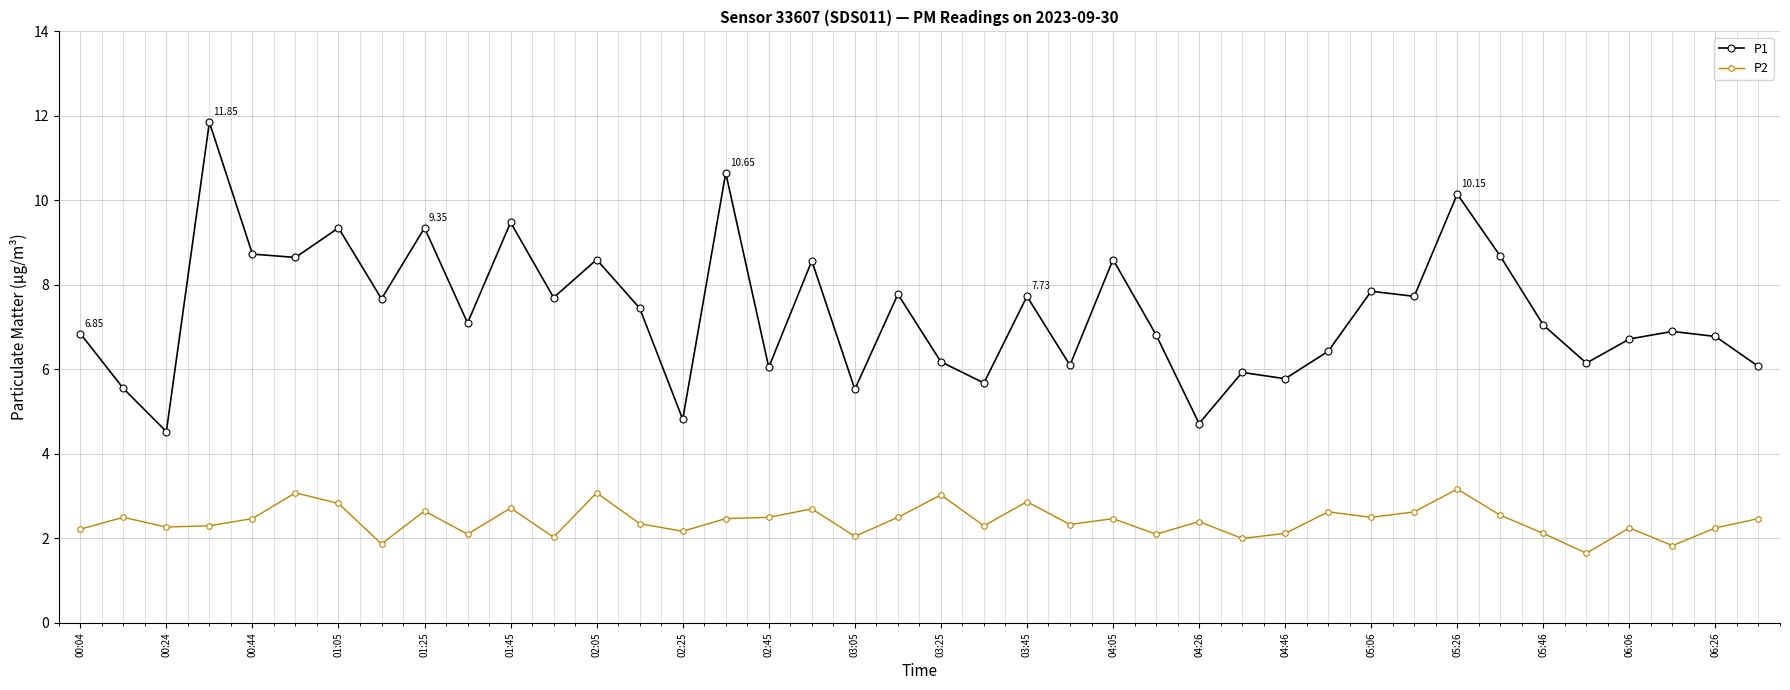

What is the value of the P1 point at the 26th from the left?

6.8